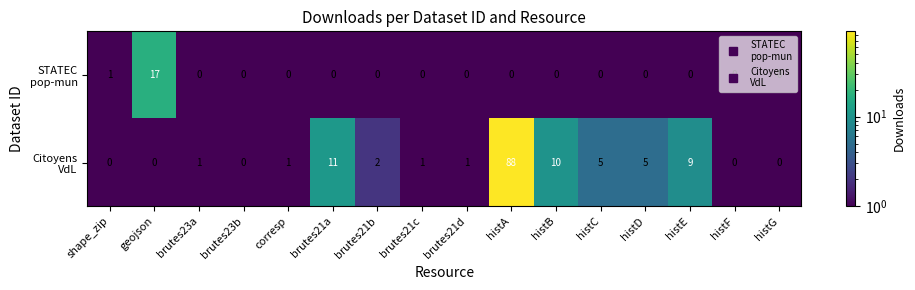

What is the difference between the highest and lowest values at histD?

5